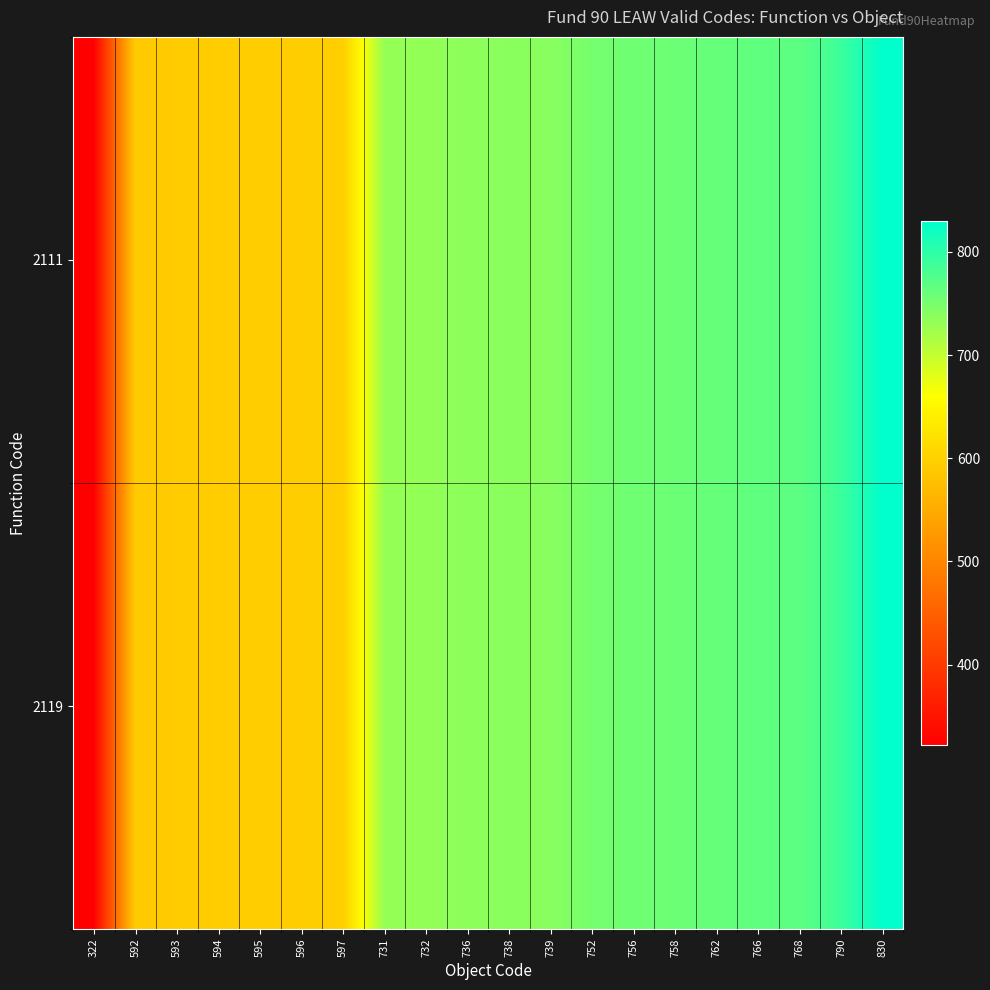

What is the greatest value displayed?

830